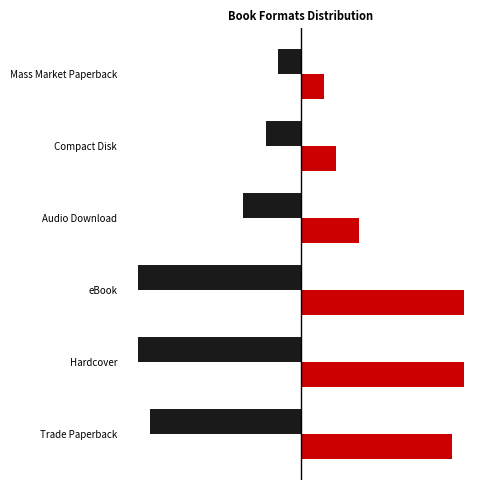

The value of Left at eBook is -14. True or false?

True